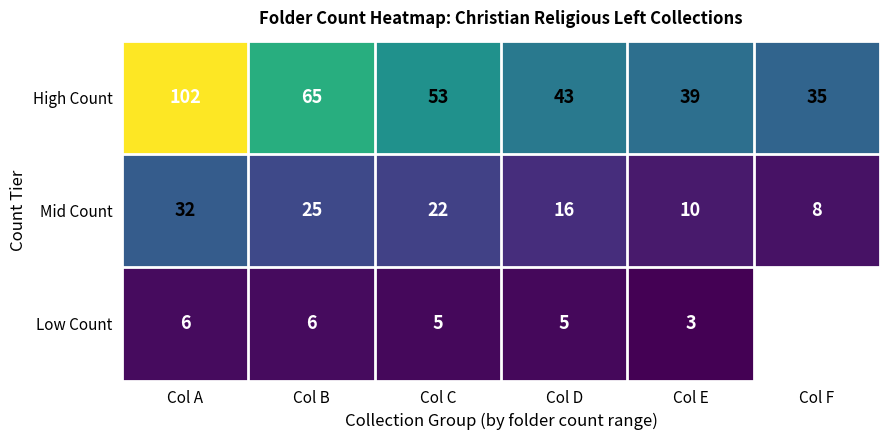

How many distinct data groups are displayed?

3